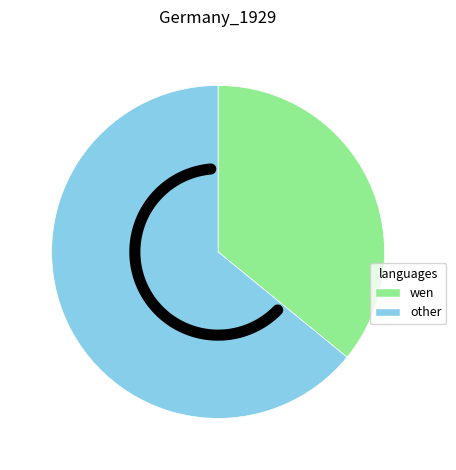

Does 35 account for over 50% of the chart?

No